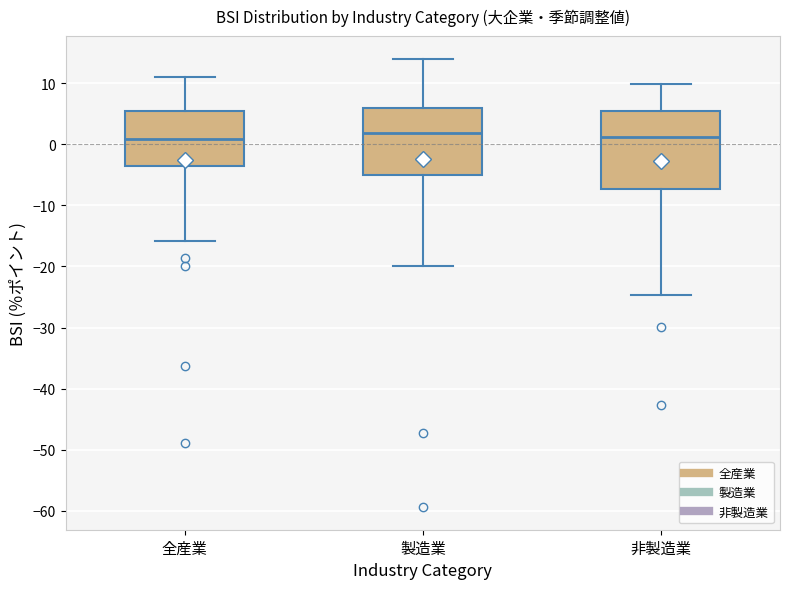

Reading left to right, transcribe this box plot: for each box, give where its median line is, the range the box spans, and where its two whiskers end, as read against the y-axis. The values are not printed on the chart, so give them approximately, as read against the axis.

全産業: median 1, box -3 to 6, whiskers -16 to 11
製造業: median 2, box -5 to 6, whiskers -20 to 14
非製造業: median 1, box -7 to 6, whiskers -25 to 10